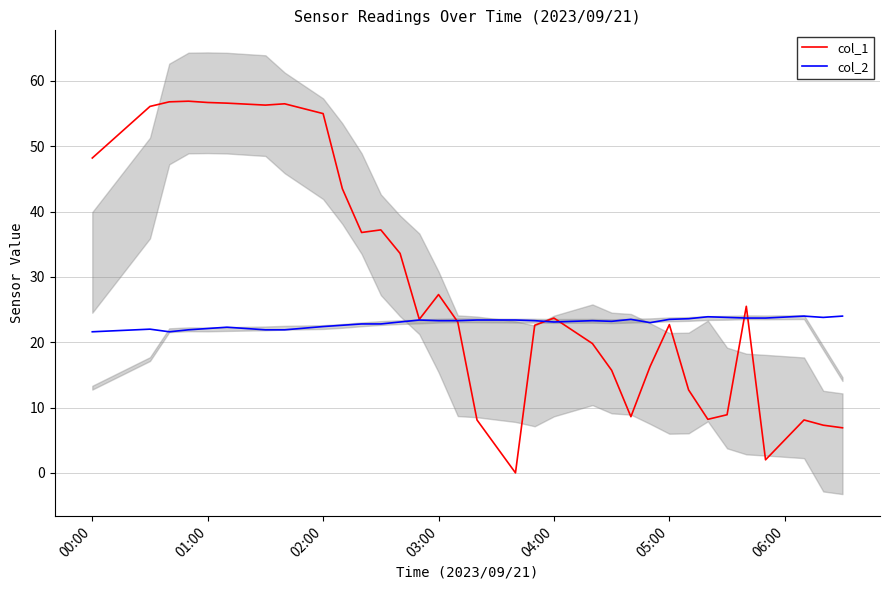

How many times do col_2 and col_1 cross each other?

5